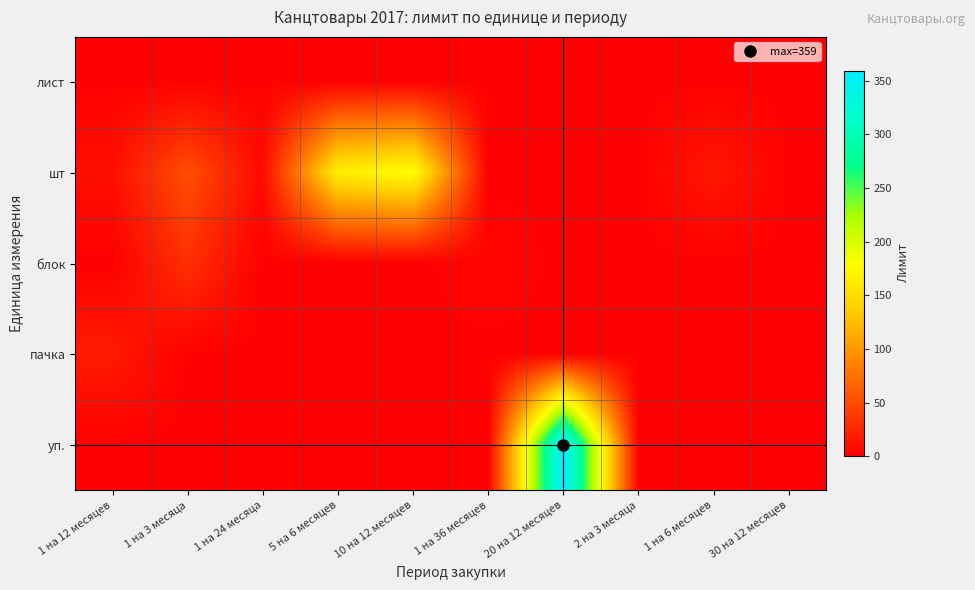

What is the greatest value displayed?

359